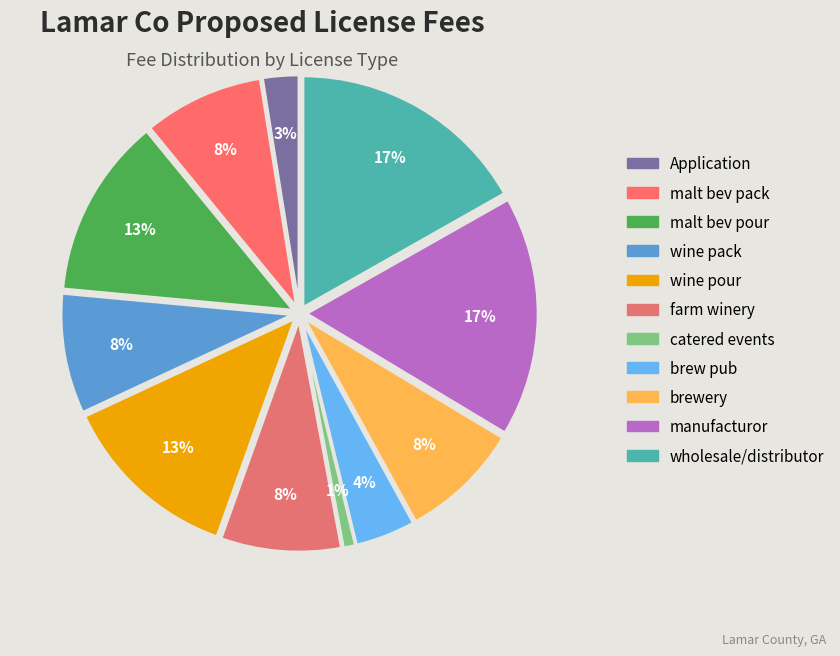

How many segments does this pie chart have?

11